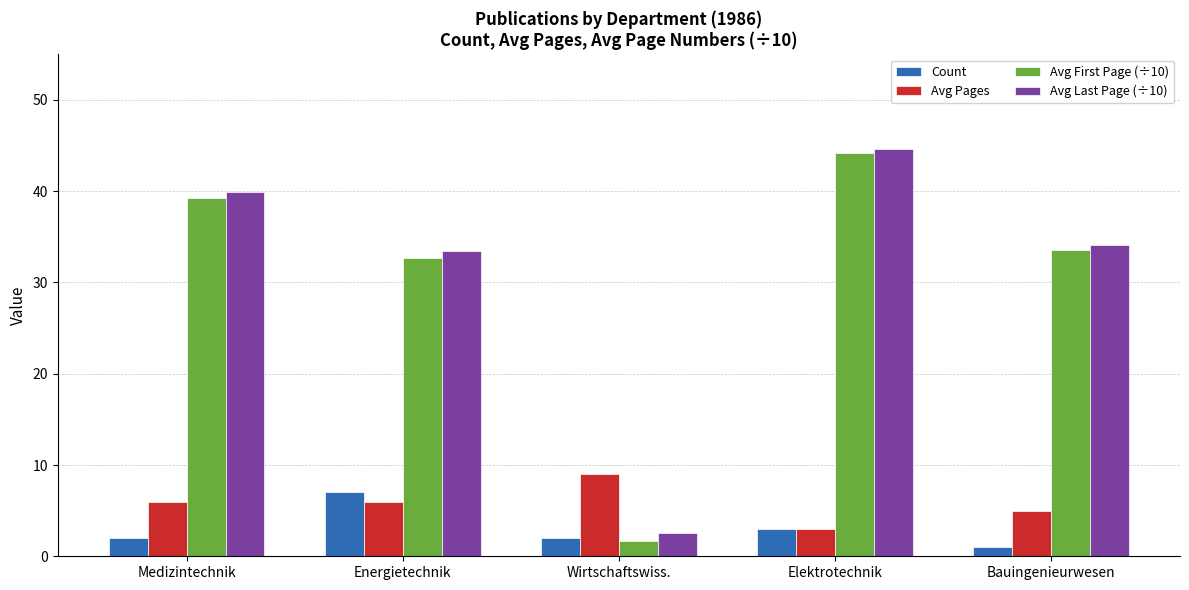

What position from the left is Energietechnik?

2